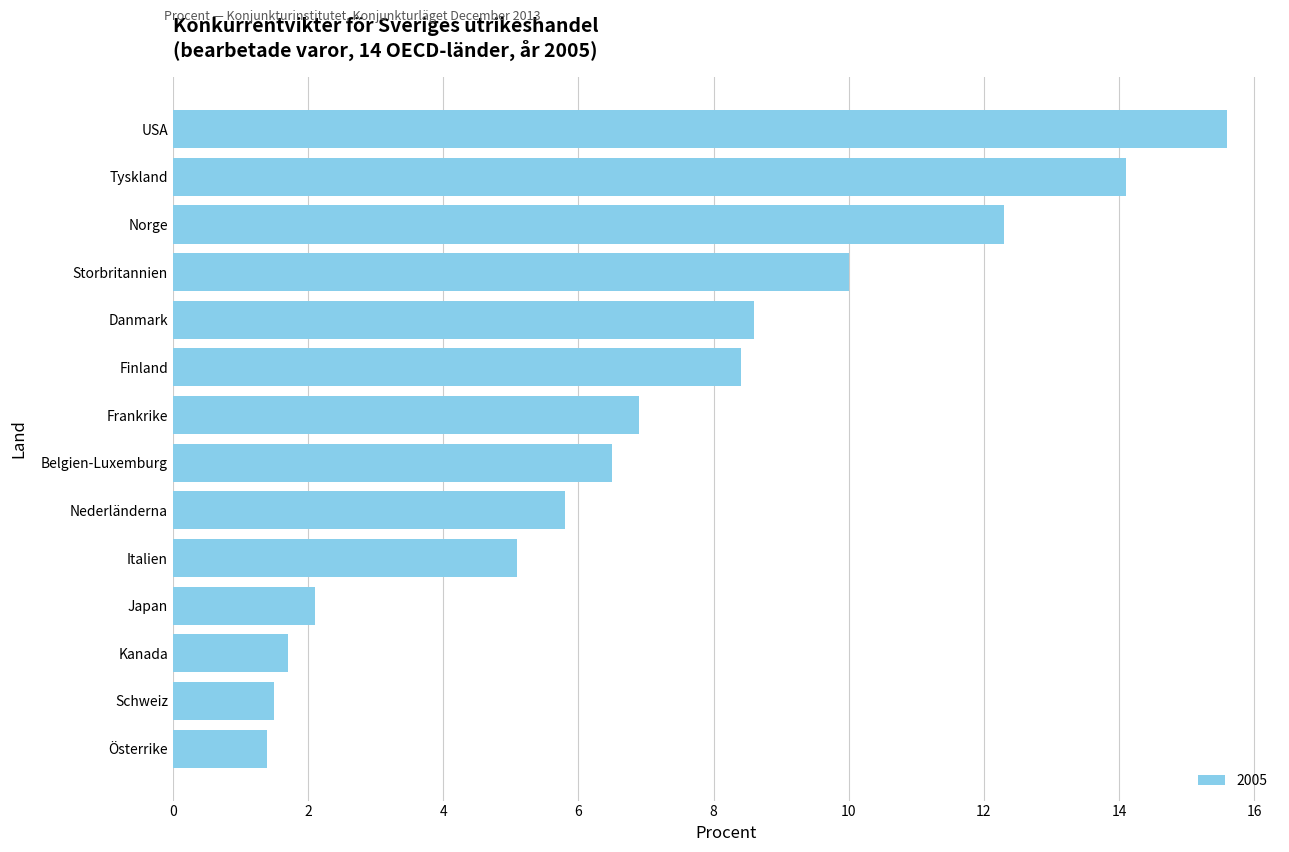

What is the difference between the values at Frankrike and Österrike?

5.5